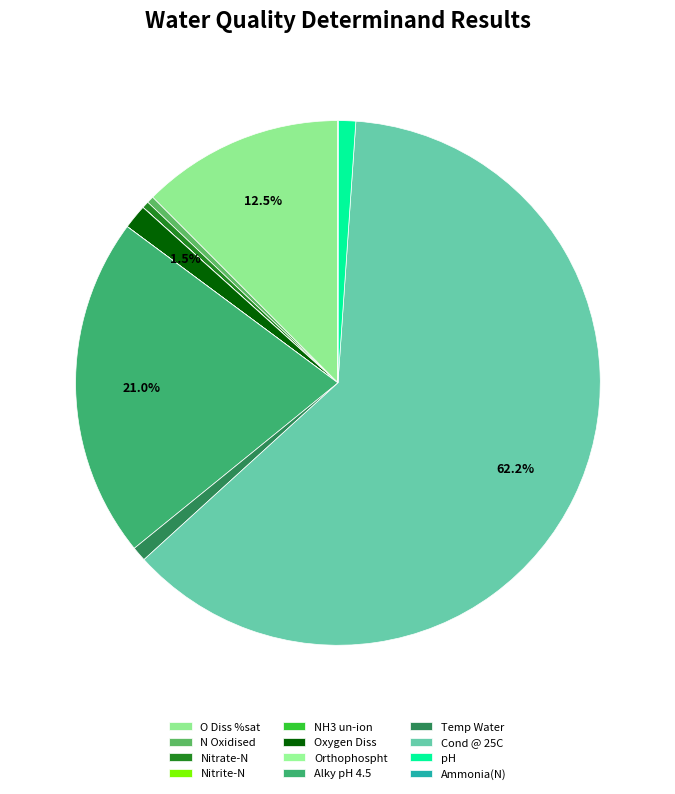

Which category has the smallest portion of the pie?

NH3 un-ion